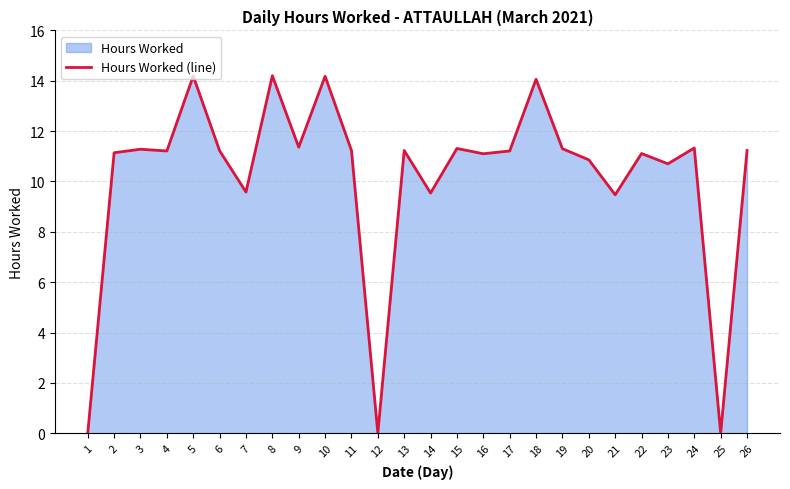

What is the change in value from 24 to 25?

-11.3